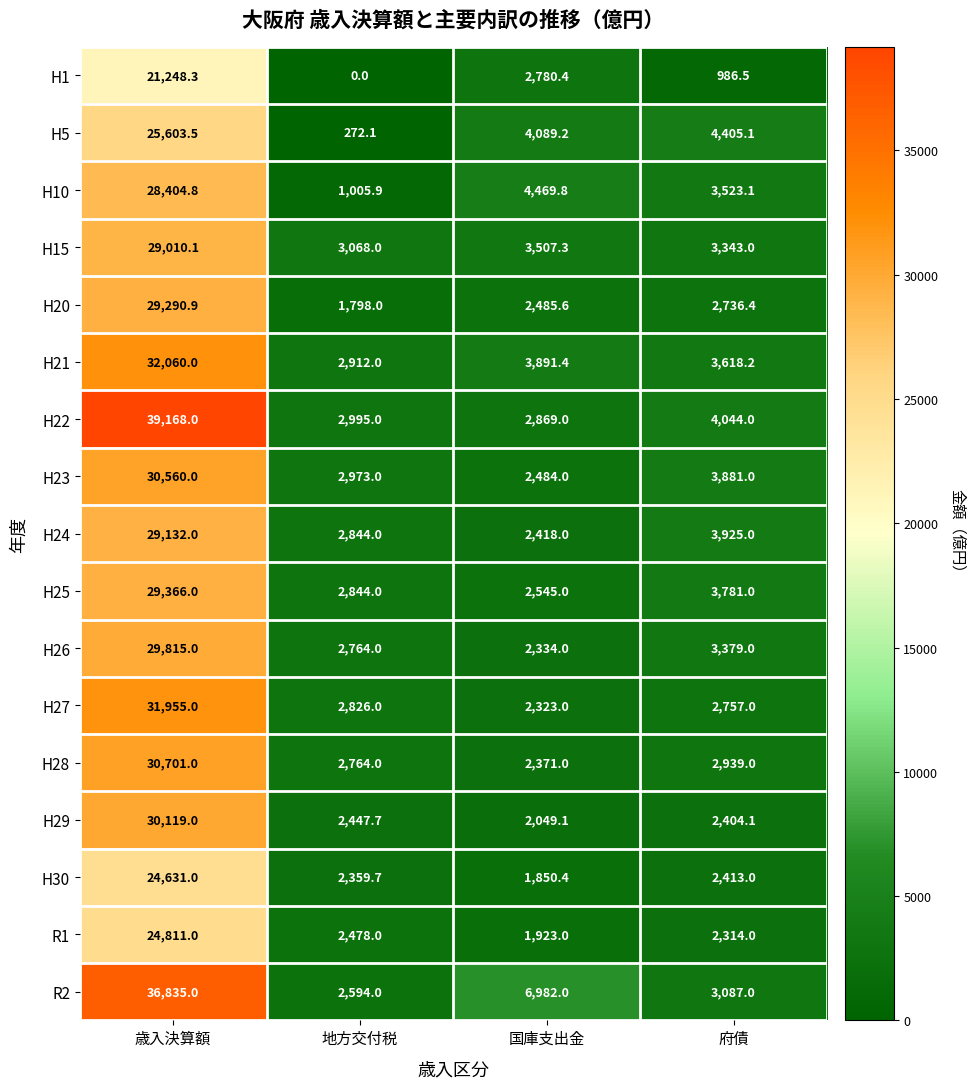

List the labels in order of H26 value, smallest first.

国庫支出金, 地方交付税, 府債, 歳入決算額